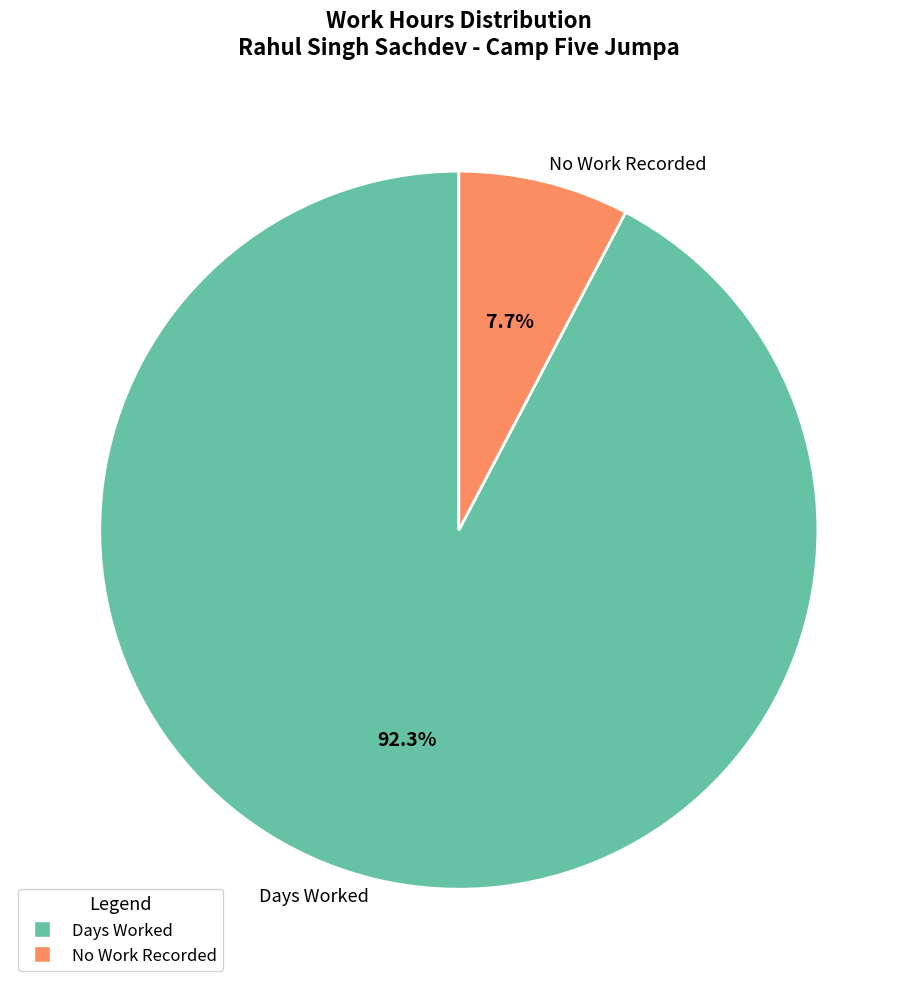

Which category has the biggest portion of the pie?

Days Worked